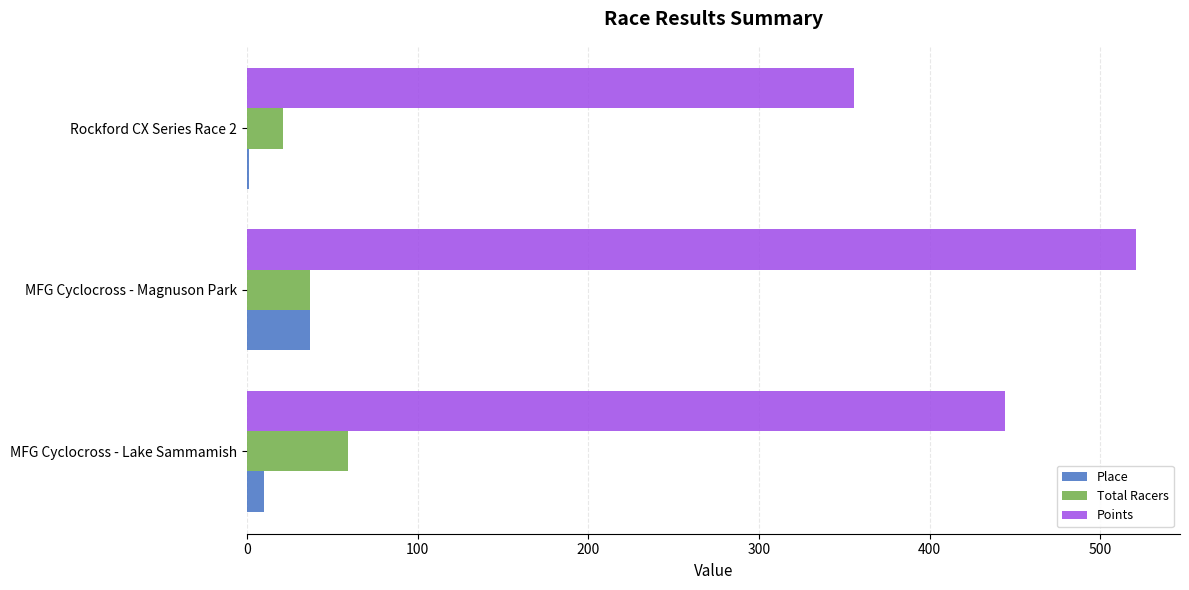

How many data points in Points are above 444?

2